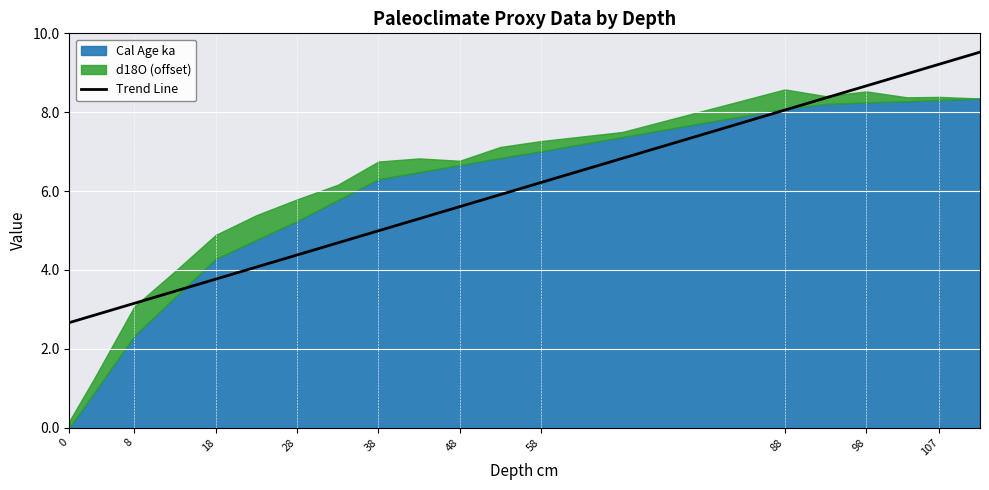

The value of Trend Line at 18 is 2.5. True or false?

False